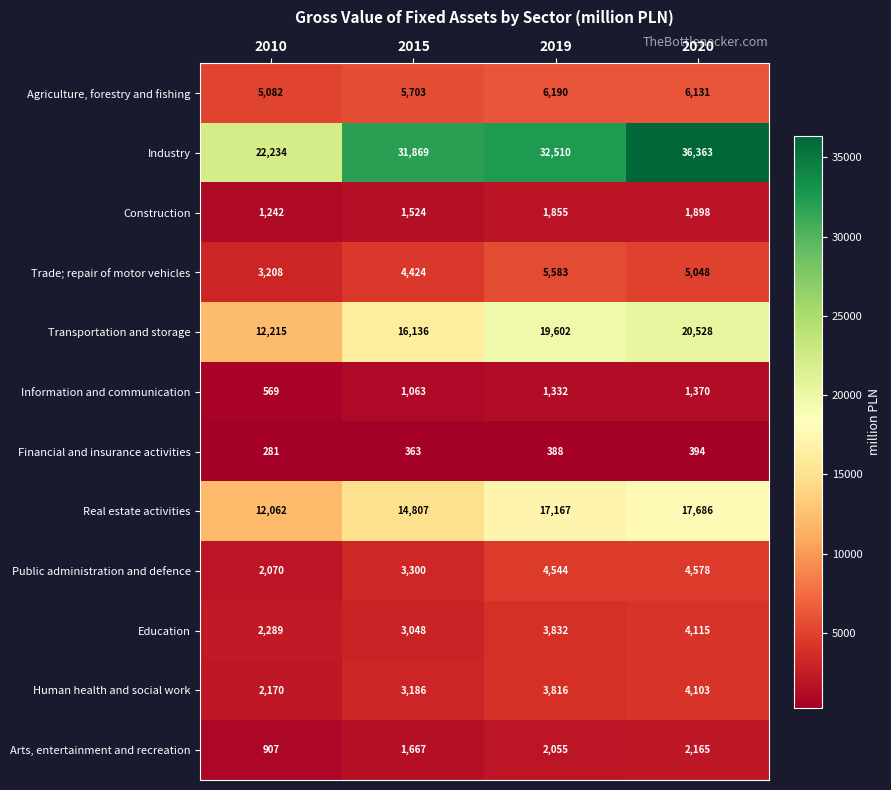

Which label corresponds to the smallest value in the chart?

2010